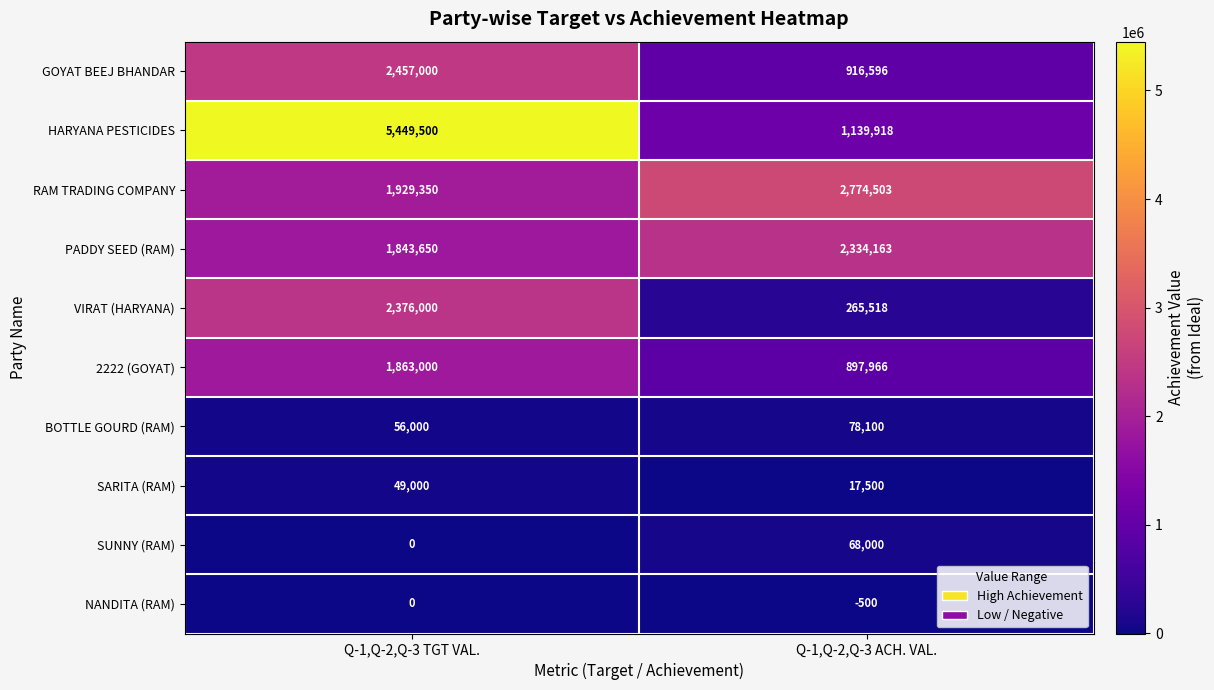

Is it true that SUNNY (RAM) equals 38675 at Q-1,Q-2,Q-3 TGT VAL.?

False